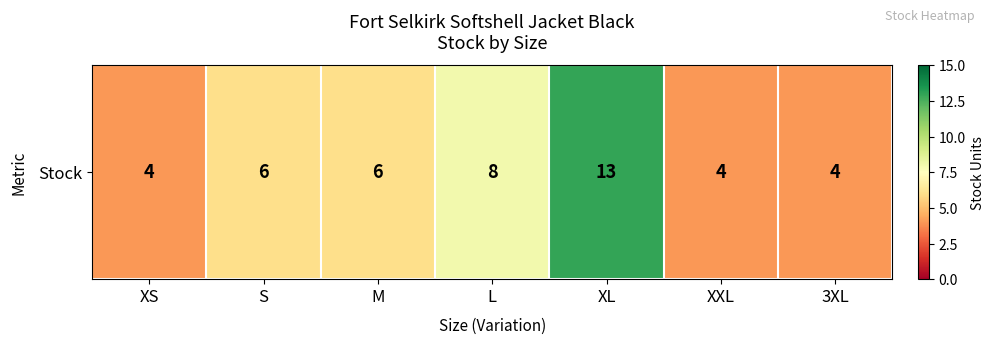

How many values are below 6?

3